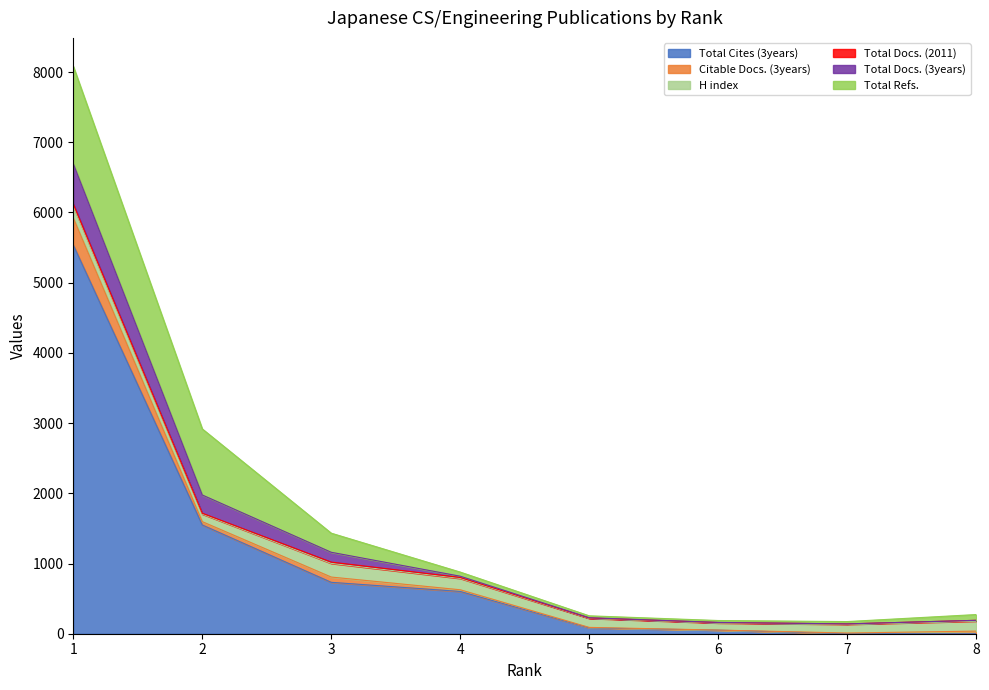

How many interior local valleys does the Citable Docs. (3years) series have?

2